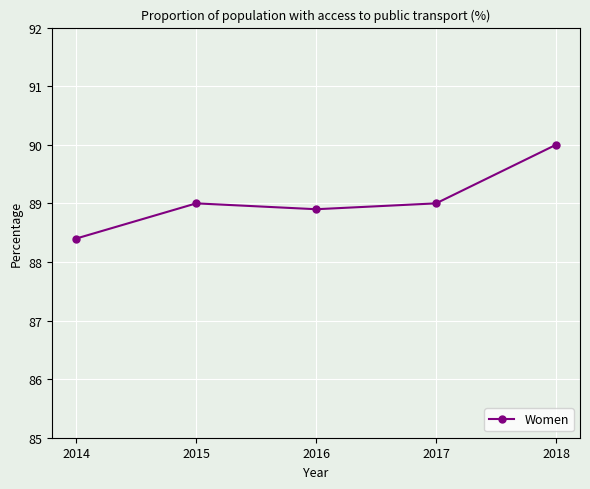

Approximately how many times larger is the value at 2016 compared to 2015?

1.0